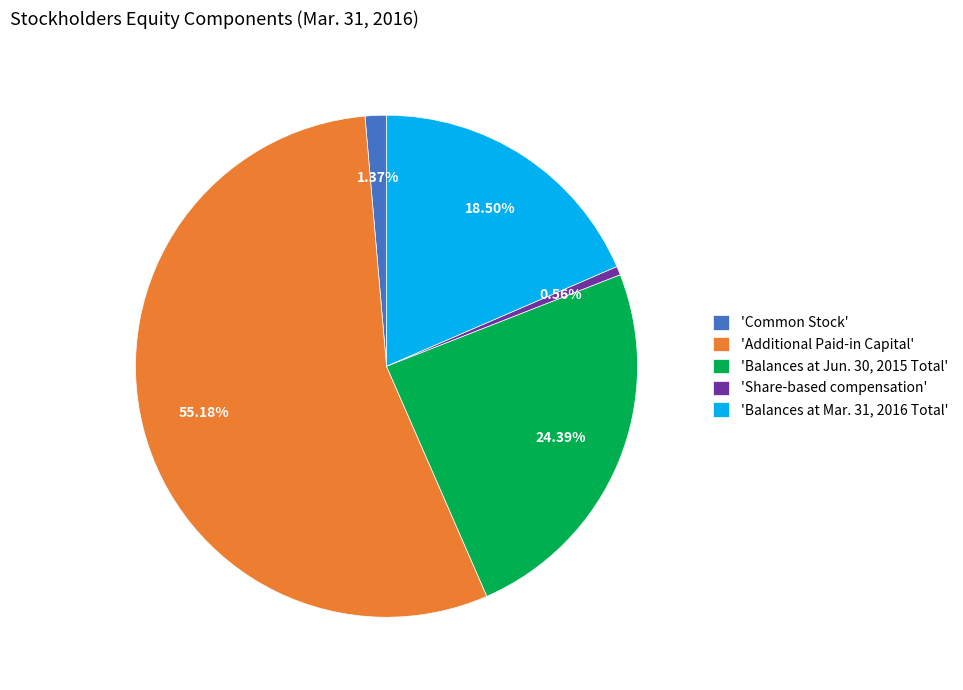

Is the sum of 'Additional Paid-in Capital' and 'Balances at Jun. 30, 2015 Total' greater than half?

Yes